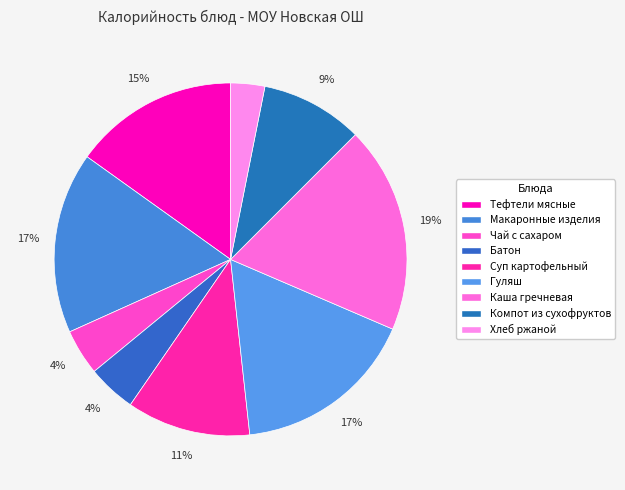

Combined, do Гуляш and Каша гречневая account for over 50%?

No